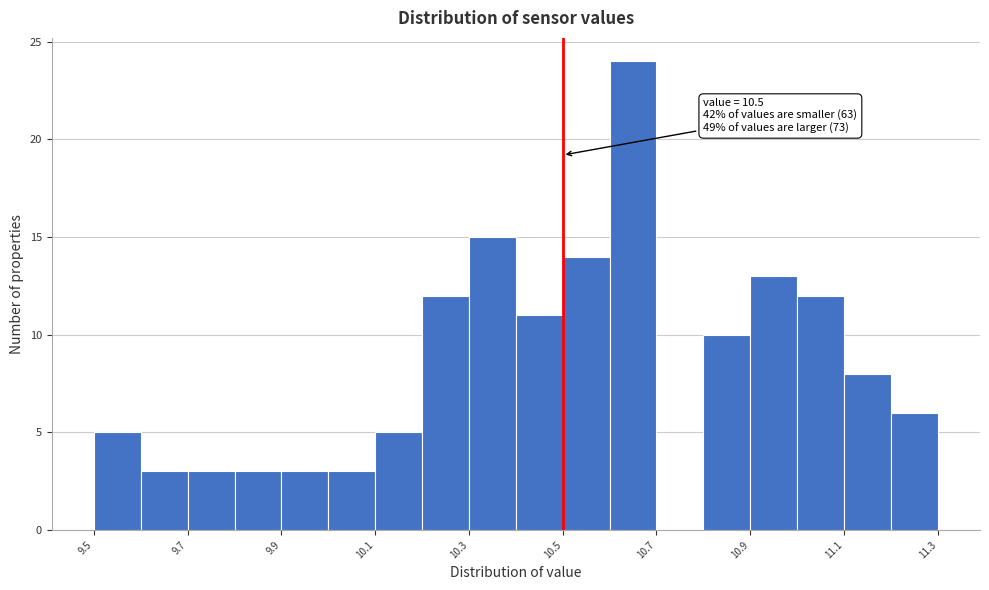

Which range on the x-axis has the tallest bar?

10.6 to 10.7